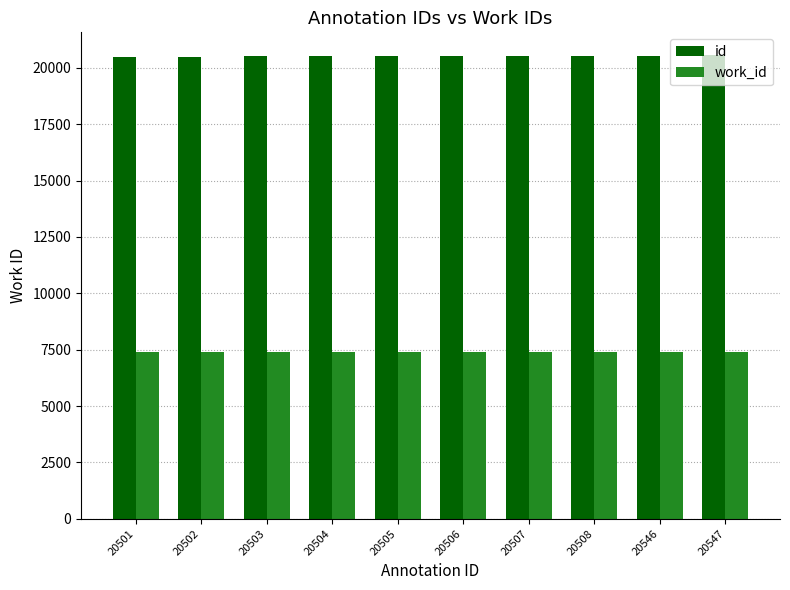

What is the difference between the id values at 20505 and 20504?

1